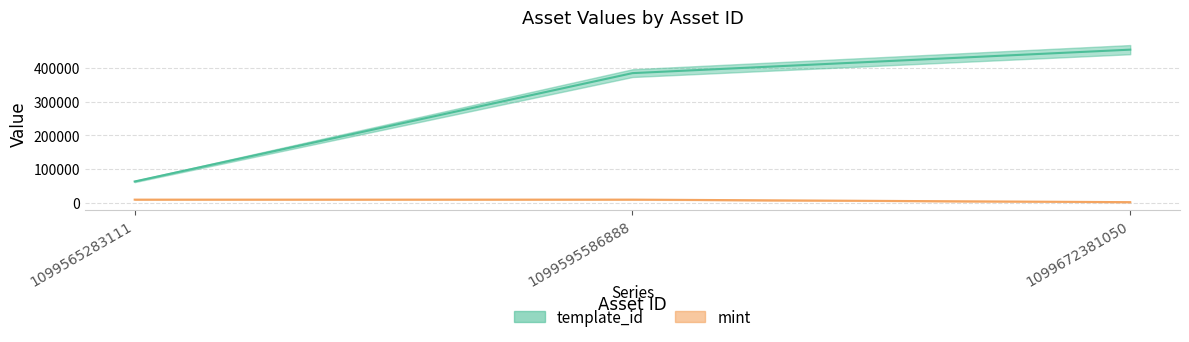

Does the chart display data point markers on the line(s)?

No